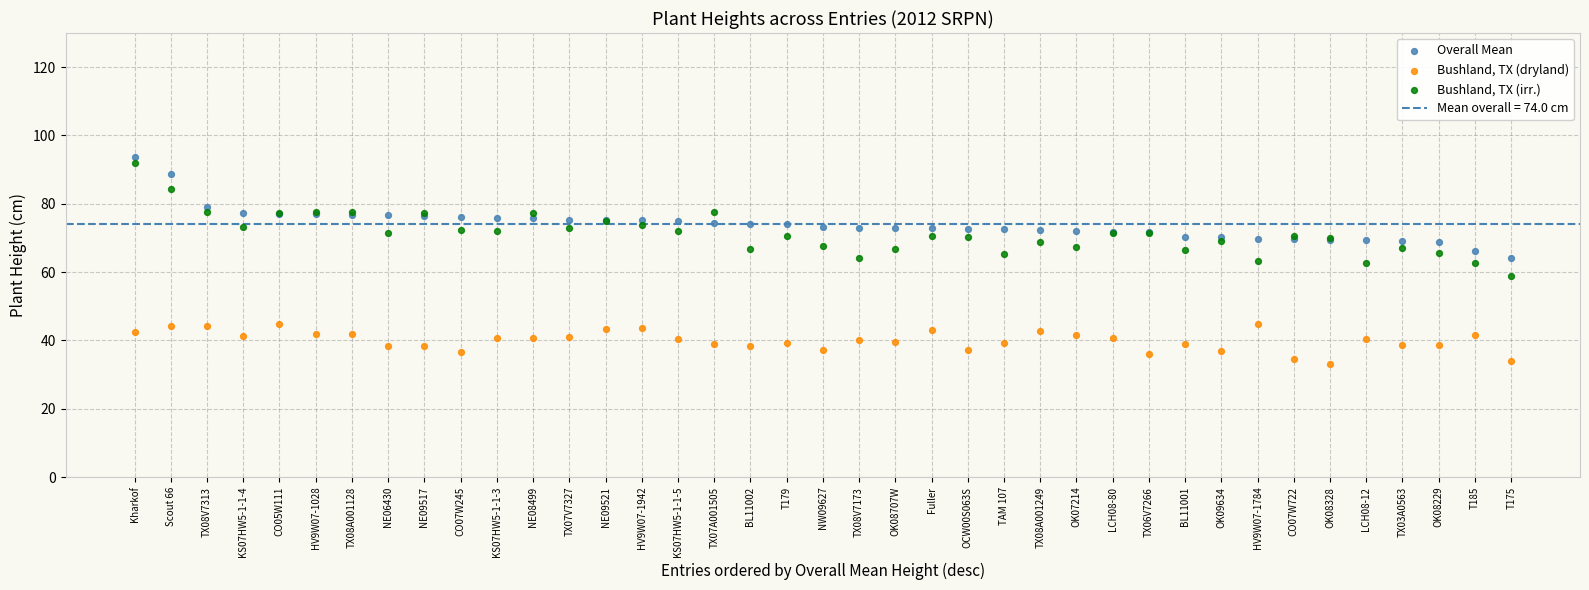

Which series has the largest Y range (max minus min)?

Bushland, TX (irr.)